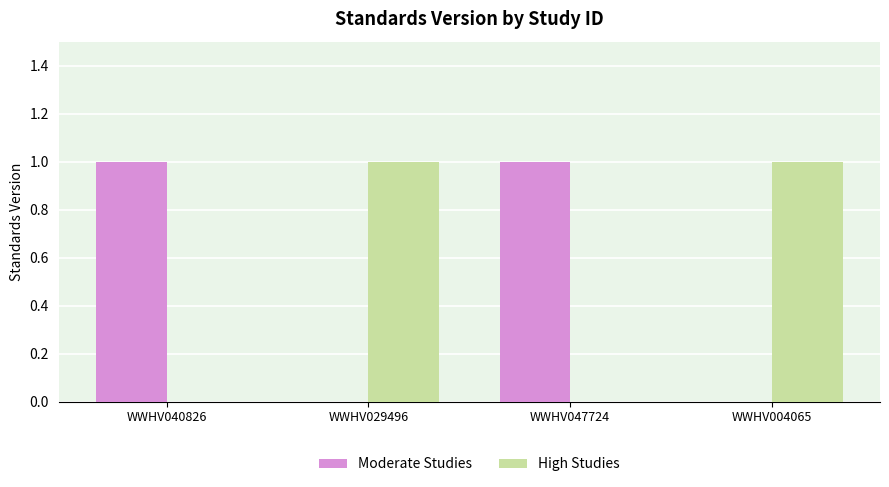

Count the High Studies values in the range 0 to 1.

4